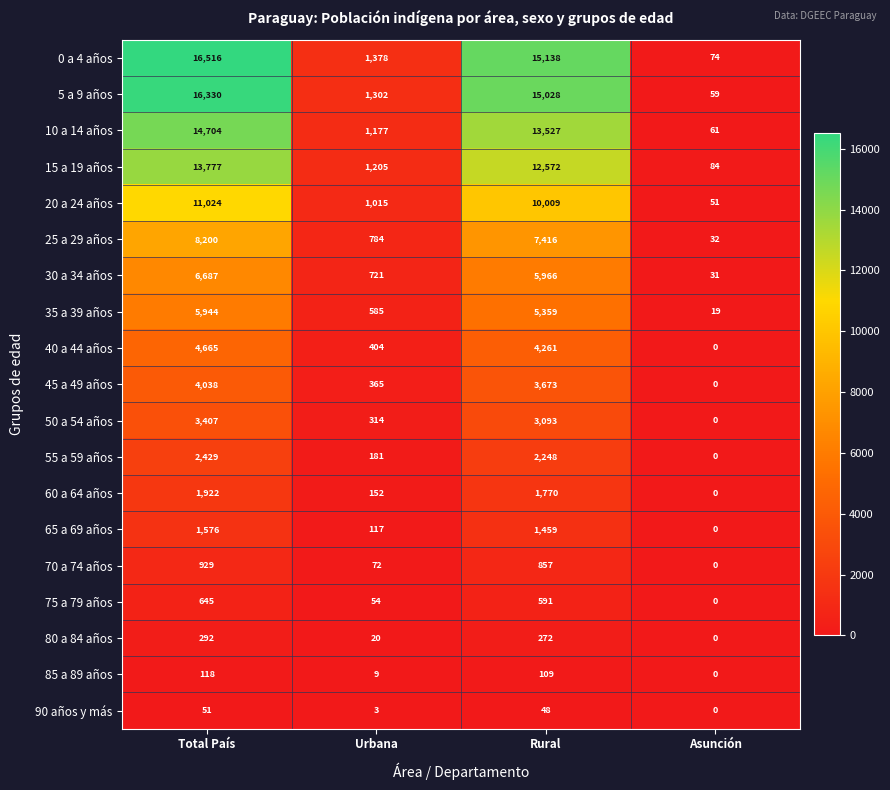

At how many categories does at least one series exceed 11211?

2